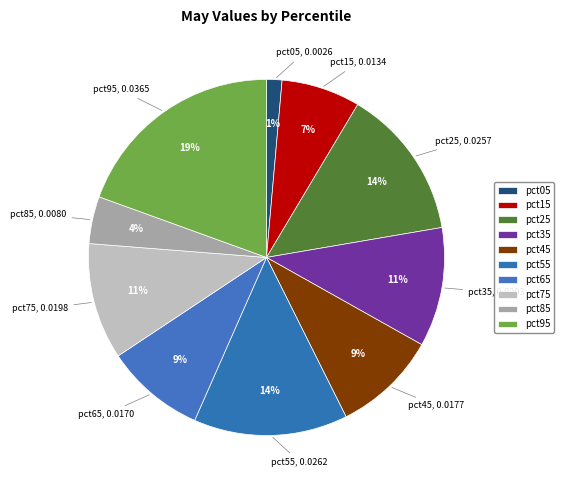

What percentage is the pct15 slice, to the nearest percent?

7%